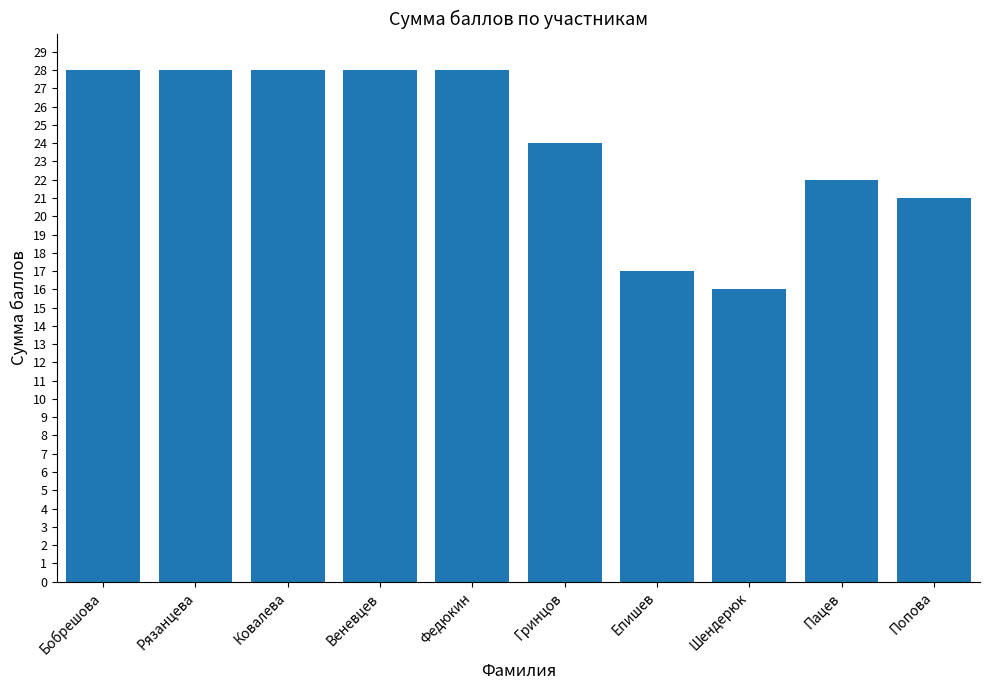

Does the chart contain any negative values?

No